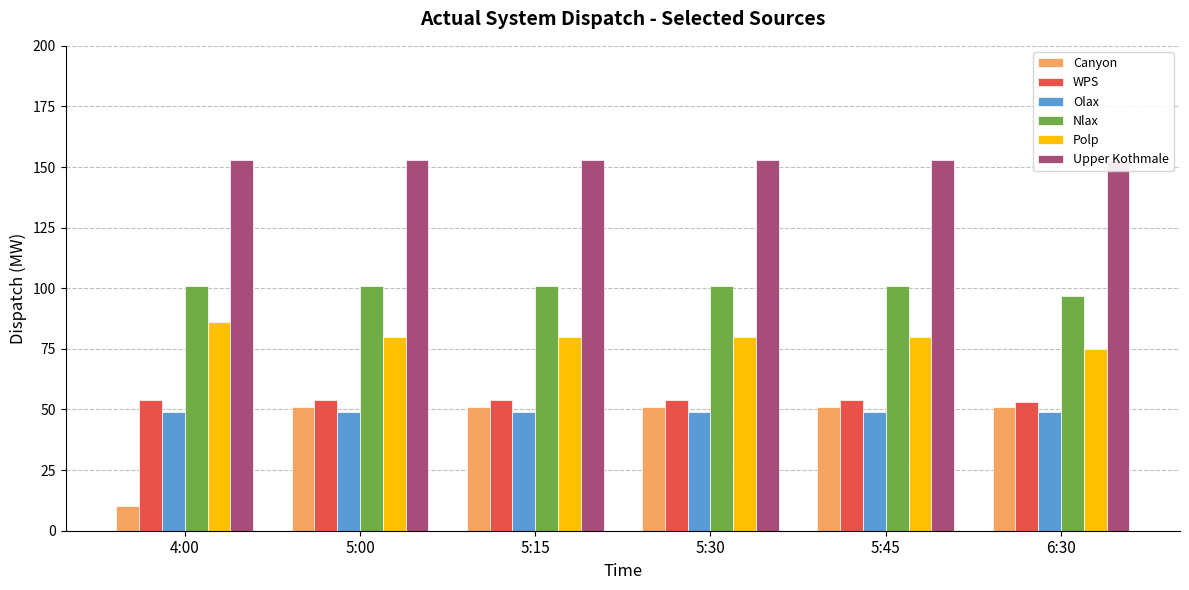

What is the maximum value shown in the chart?

153